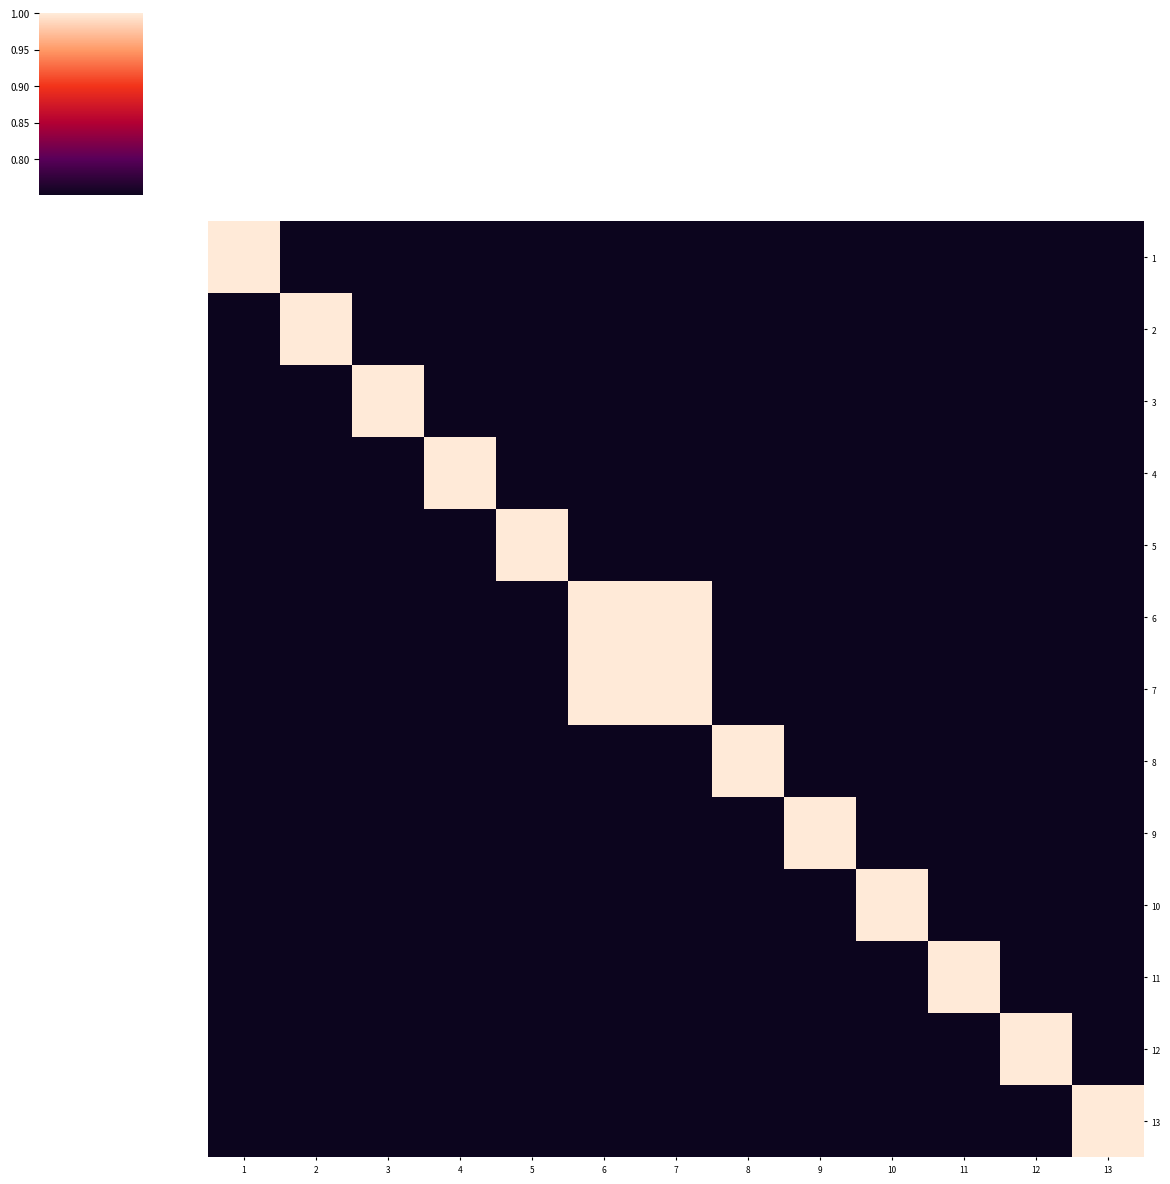

How many data points does each series have?

13